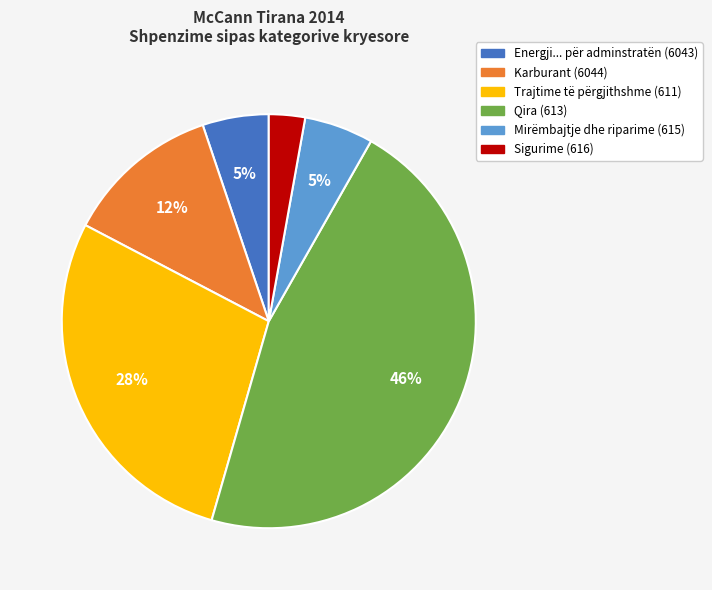

To the nearest percent, what is the difference between the Qira (613) and Energji... për adminstratën (6043) slice percentages?

41%